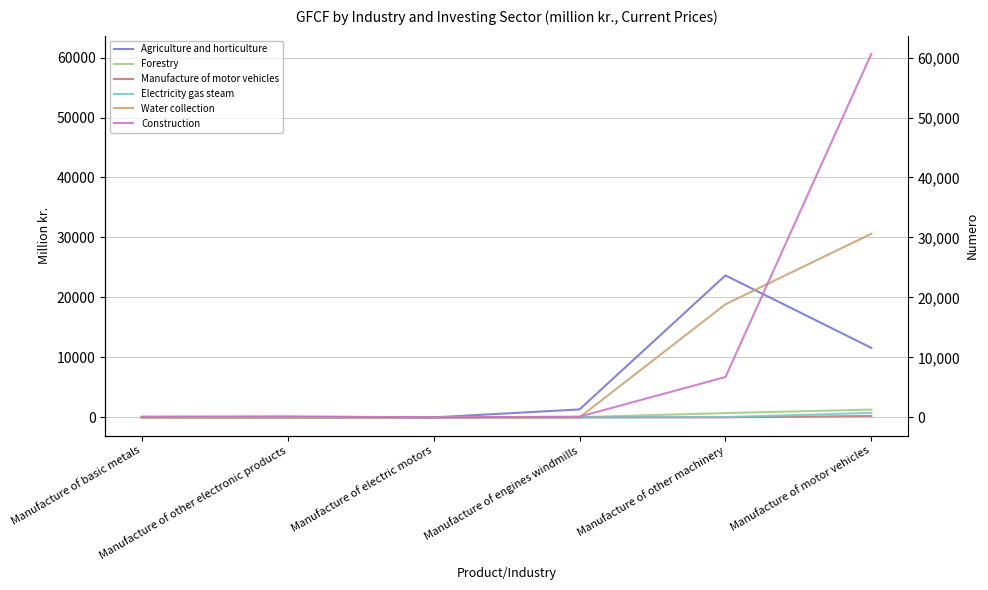

Reading left to right, list all the values displayed in this chart.

Agriculture and horticulture: Manufacture of basic metals=18.6	Manufacture of other electronic products=0.0	Manufacture of electric motors=0.0	Manufacture of engines windmills=1330.9	Manufacture of other machinery=23673.9	Manufacture of motor vehicles=11588.6
Forestry: Manufacture of basic metals=9.5	Manufacture of other electronic products=-2.9	Manufacture of electric motors=0.0	Manufacture of engines windmills=37.9	Manufacture of other machinery=718.8	Manufacture of motor vehicles=1299.0
Manufacture of motor vehicles: Manufacture of basic metals=2.8	Manufacture of other electronic products=0.0	Manufacture of electric motors=0.0	Manufacture of engines windmills=0.0	Manufacture of other machinery=11.0	Manufacture of motor vehicles=231.2
Electricity gas steam: Manufacture of basic metals=1.7	Manufacture of other electronic products=0.0	Manufacture of electric motors=0.0	Manufacture of engines windmills=0.0	Manufacture of other machinery=52.2	Manufacture of motor vehicles=758.4
Water collection: Manufacture of basic metals=8.0	Manufacture of other electronic products=11.7	Manufacture of electric motors=0.0	Manufacture of engines windmills=2.9	Manufacture of other machinery=18861.5	Manufacture of motor vehicles=30621.5
Construction: Manufacture of basic metals=137.7	Manufacture of other electronic products=178.1	Manufacture of electric motors=0.0	Manufacture of engines windmills=127.9	Manufacture of other machinery=6730.4	Manufacture of motor vehicles=60622.7